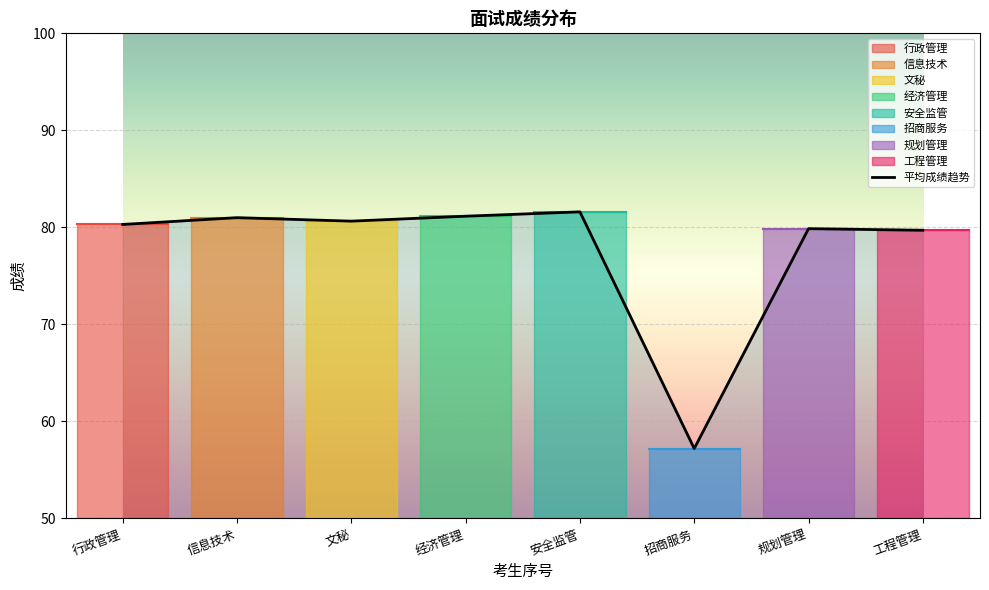

What is the change in value from 文秘 to 规划管理?

-0.8